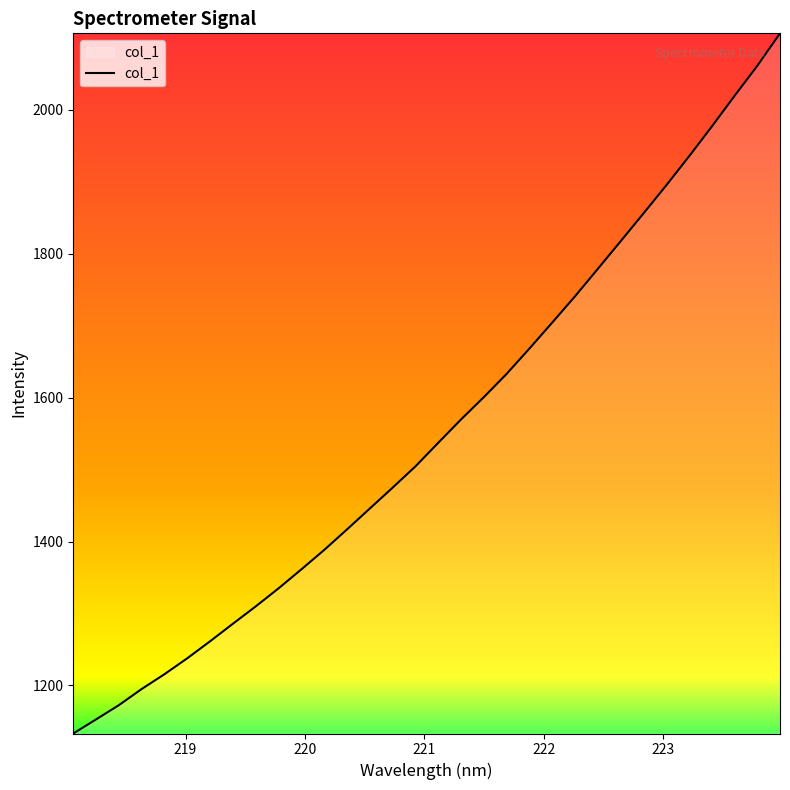

What is the difference between the maximum and minimum values?

973.2